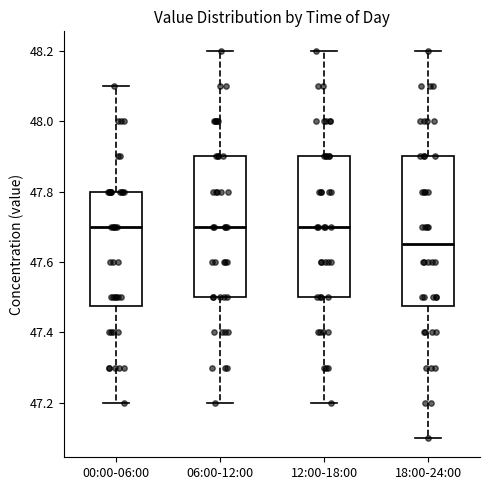

Reading left to right, read every box against the y-axis: the position of its median line, the range the box covers, and the ends of its whiskers. The values are not printed on the chart, so give them approximately, as read against the axis.

00:00-06:00: median 47.70, box 47.48 to 47.80, whiskers 47.20 to 48.10
06:00-12:00: median 47.70, box 47.50 to 47.90, whiskers 47.20 to 48.20
12:00-18:00: median 47.70, box 47.50 to 47.90, whiskers 47.20 to 48.20
18:00-24:00: median 47.66, box 47.48 to 47.90, whiskers 47.10 to 48.20